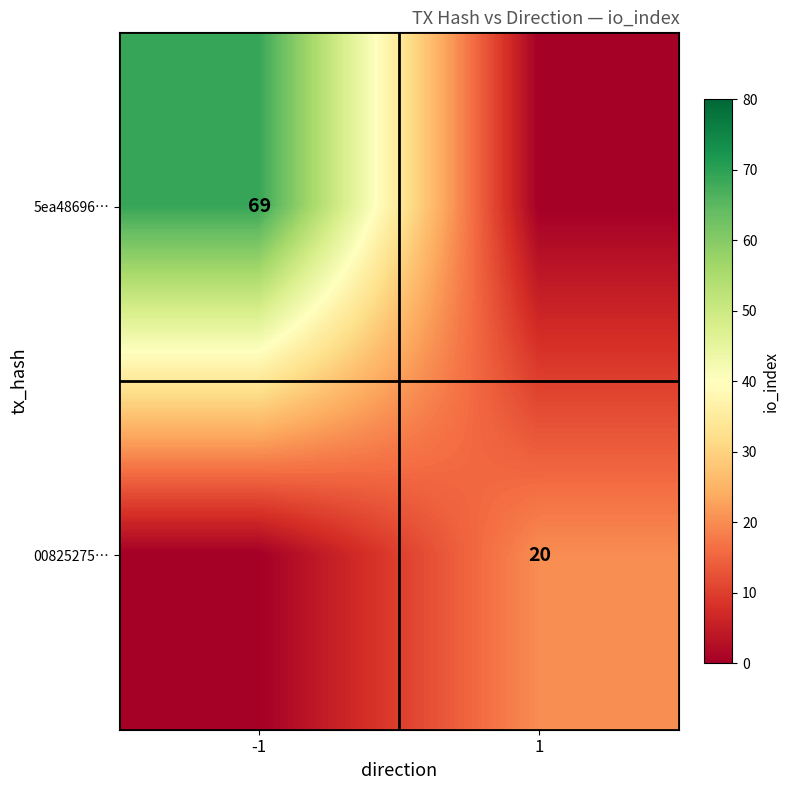

Is it true that 5ea48696… equals 20 at -1?

False